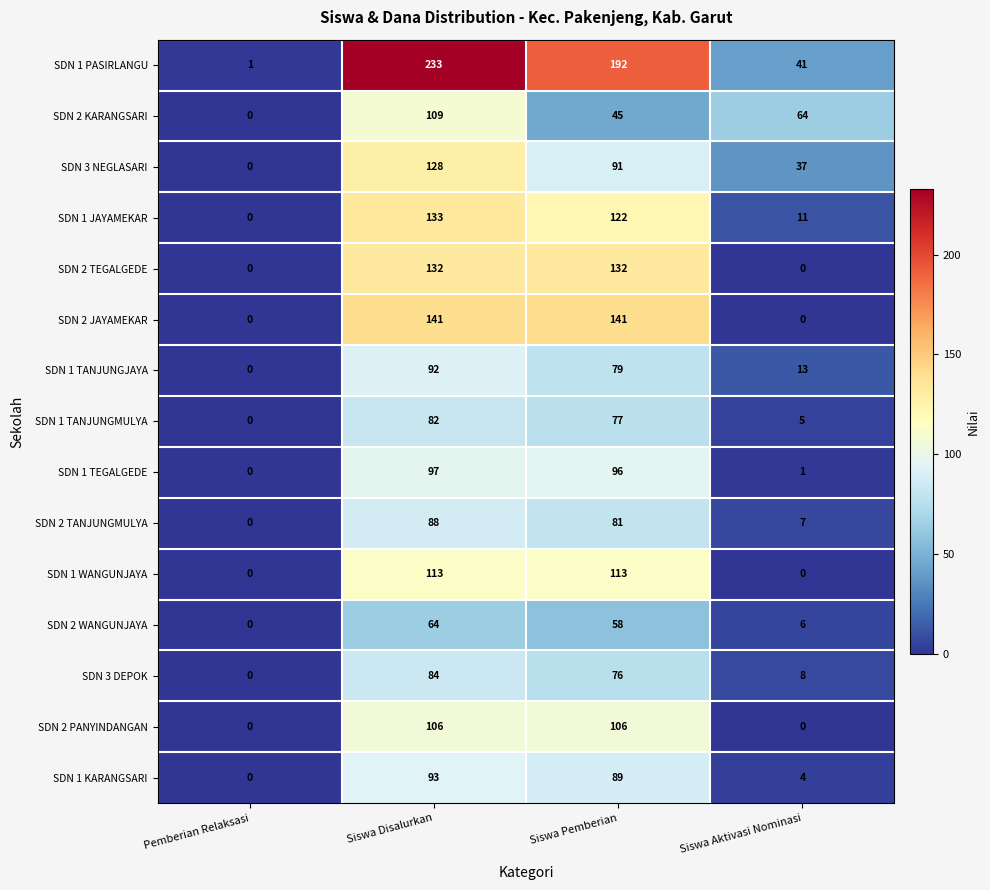

Which label corresponds to the largest value in the chart?

Siswa Disalurkan